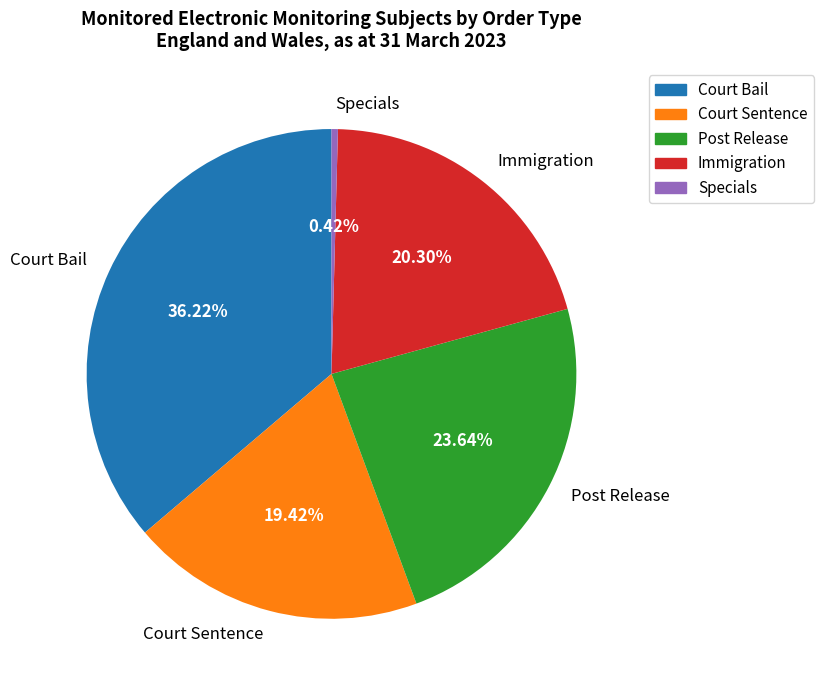

To the nearest percent, what is the difference between the largest and smallest slice percentages?

36%